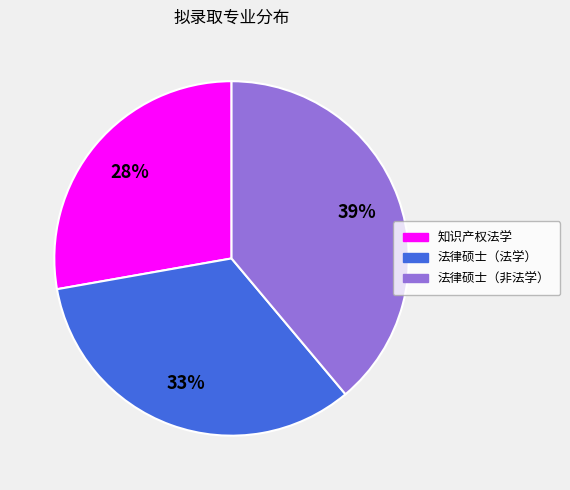

What is the smallest slice in the pie chart?

知识产权法学